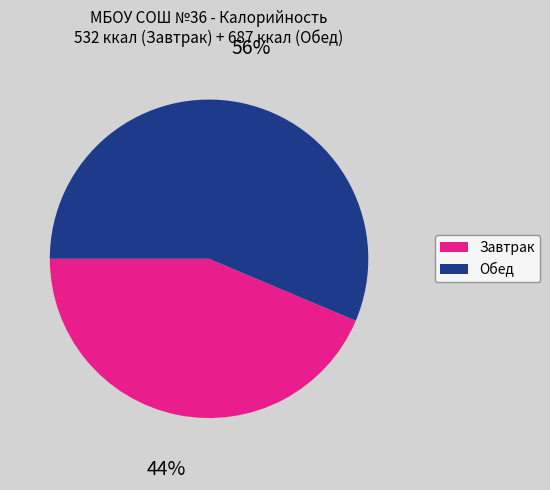

Count the number of slices in the pie.

2